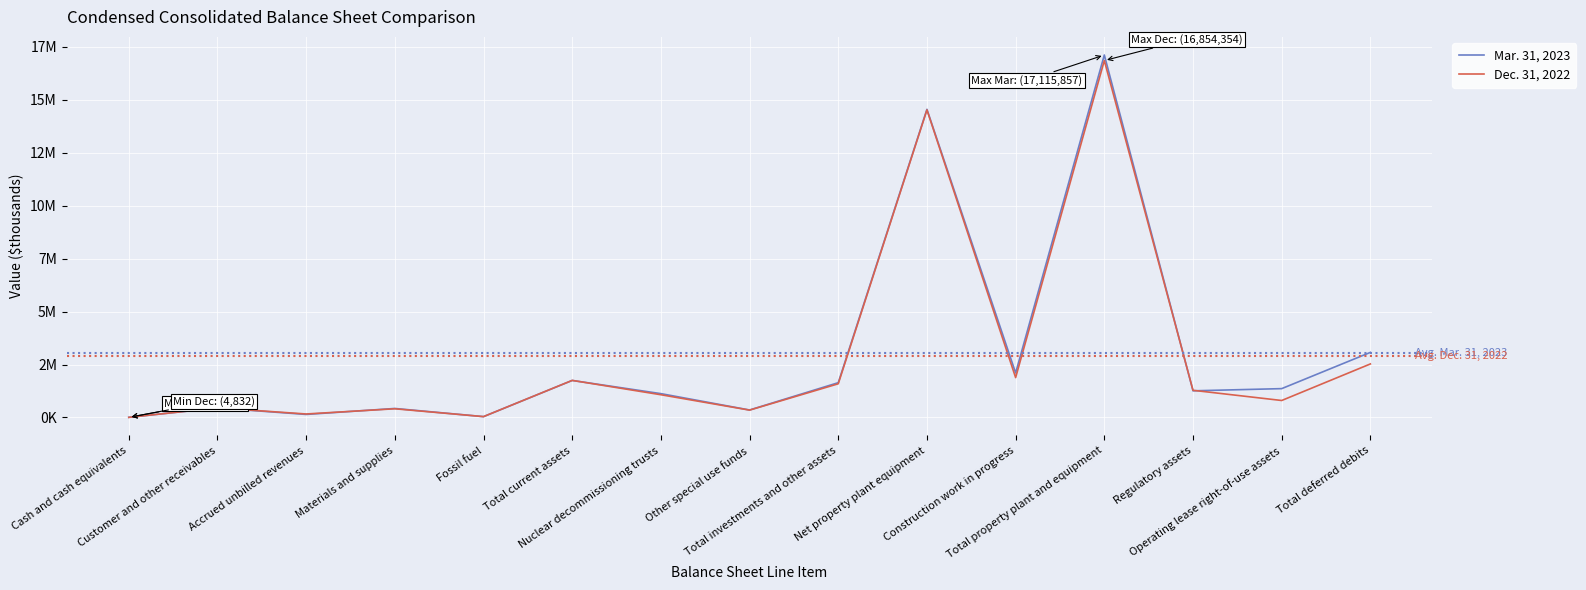

At Materials and supplies, list the series in order from smallest to largest.

Dec. 31, 2022, Mar. 31, 2023